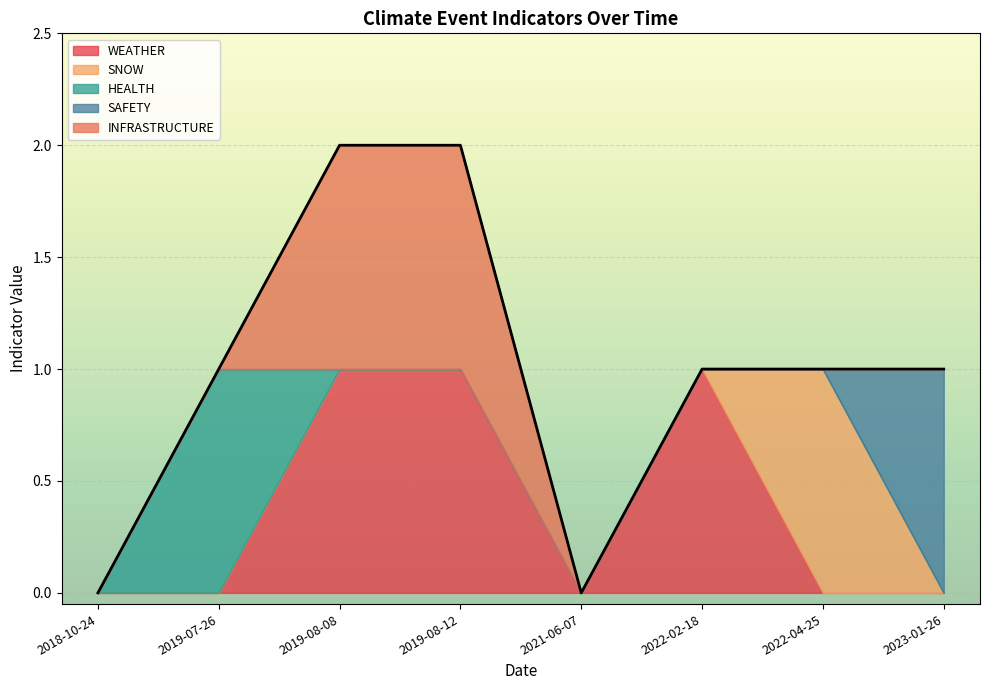

What are all the series names shown in the legend?

WEATHER, SNOW, HEALTH, SAFETY, INFRASTRUCTURE